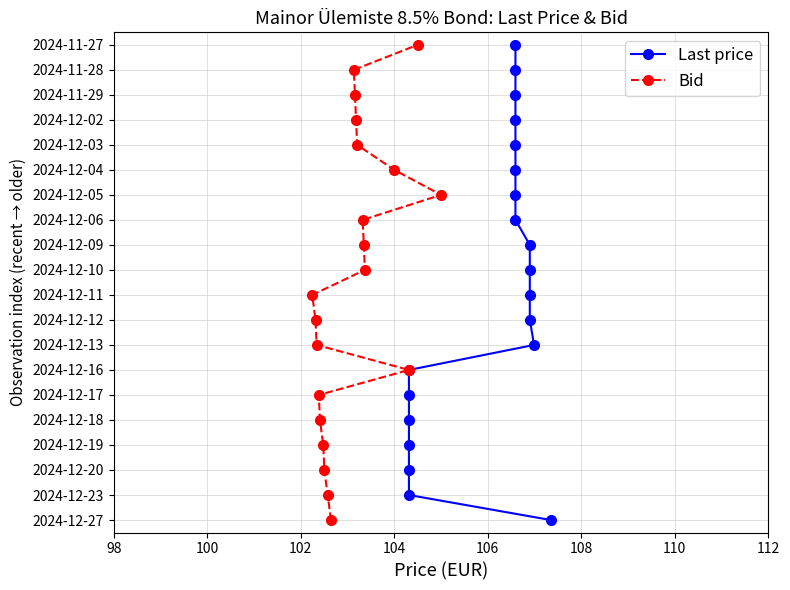

How many positive values does the Last price series have?

19